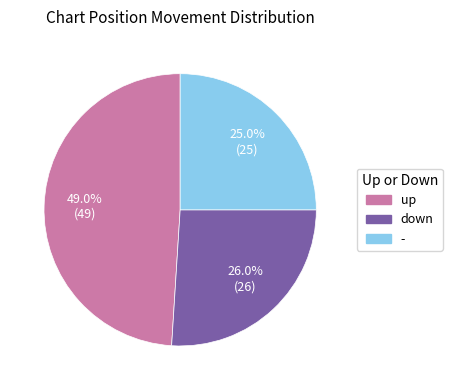

To the nearest percent, what portion does down represent?

26%